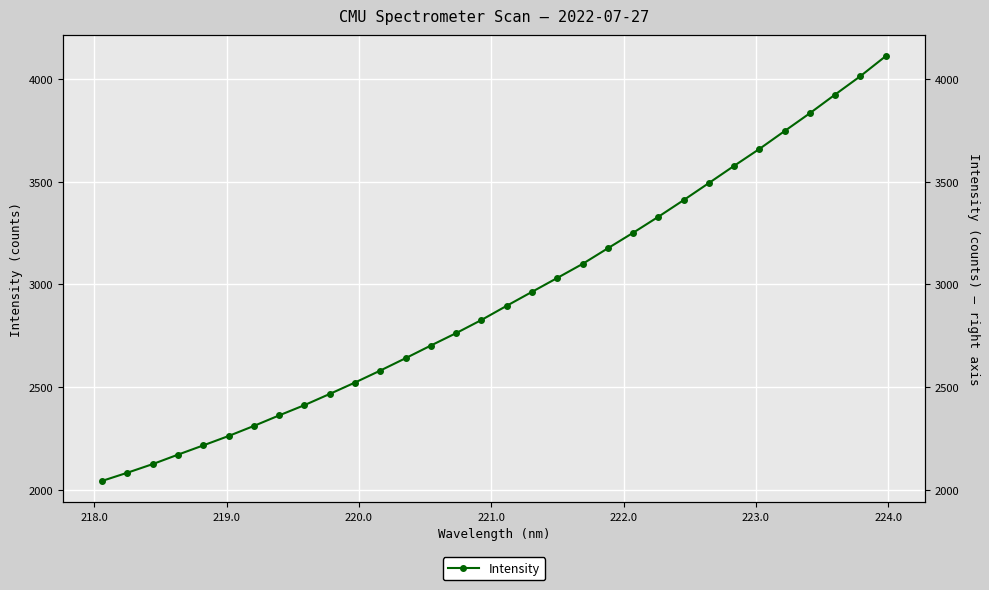

True or false: there are more than 2 points higher than both neighbors.

False